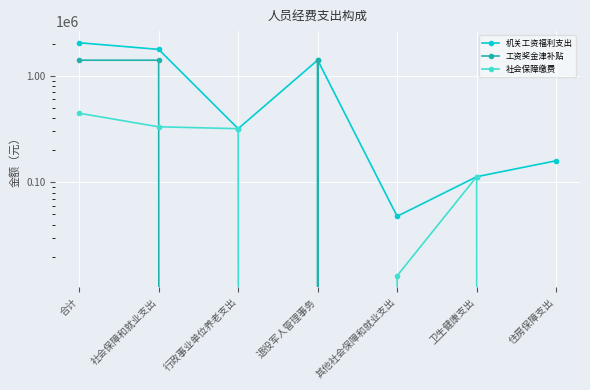

Reading right to left, what are all the values shown in this chart?

机关工资福利支出: 住房保障支出=158904.0	卫生健康支出=112557.0	其他社会保障和就业支出=47827.0	退役军人管理事务=1398412.0	行政事业单位养老支出=317808.0	社会保障和就业支出=1764047.0	合计=2035508.0
工资奖金津补贴: 住房保障支出=0.0	卫生健康支出=0.0	其他社会保障和就业支出=0.0	退役军人管理事务=1396252.0	行政事业单位养老支出=0.0	社会保障和就业支出=1396252.0	合计=1396252.0
社会保障缴费: 住房保障支出=0.0	卫生健康支出=112557.0	其他社会保障和就业支出=13242.0	退役军人管理事务=0.0	行政事业单位养老支出=317808.0	社会保障和就业支出=331050.0	合计=443607.0